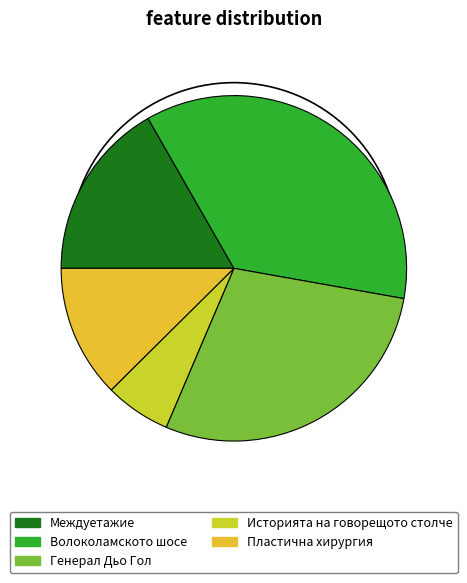

Which category has the smallest portion of the pie?

Историята на говорещото столче